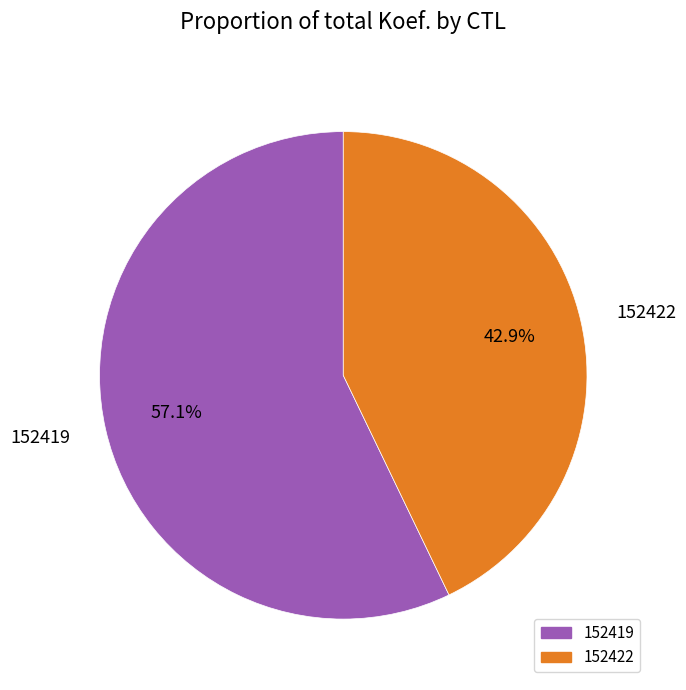

What percentage is the 152419 slice, to the nearest percent?

57%